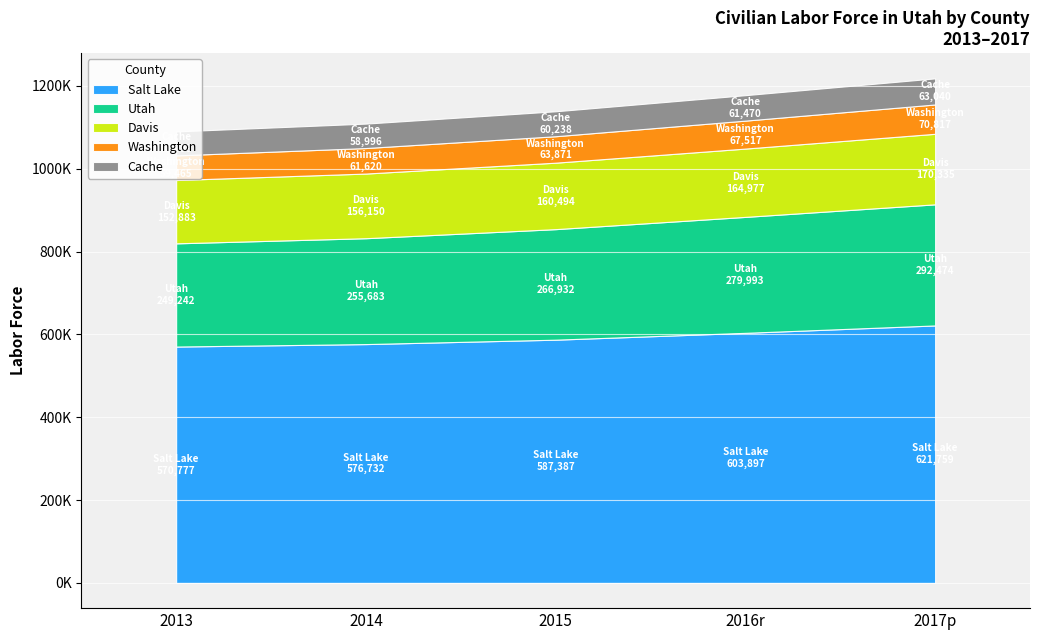

How many lines are shown in the chart?

5